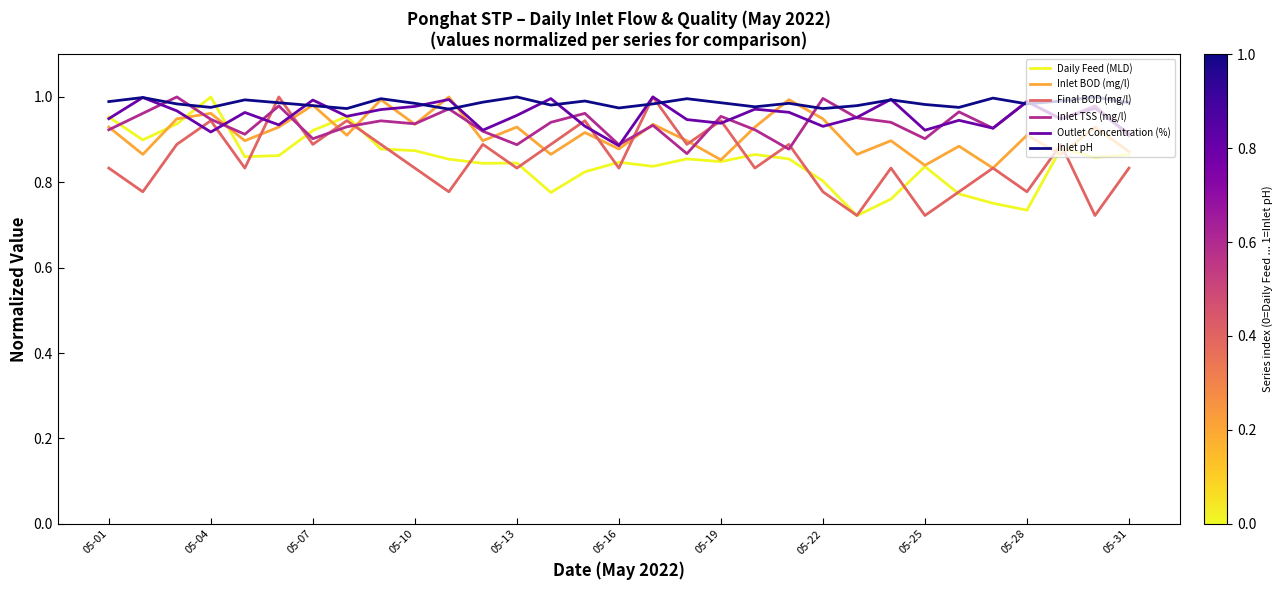

True or false: Inlet pH and Daily Feed (MLD) cross at least once.

True